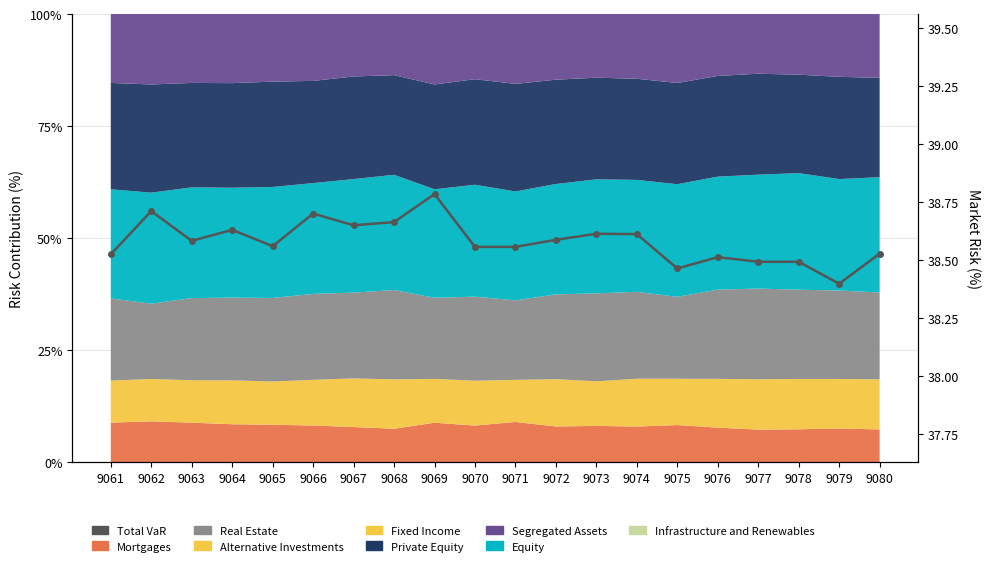

True or false: the data shows 38.5 at 9080.

True